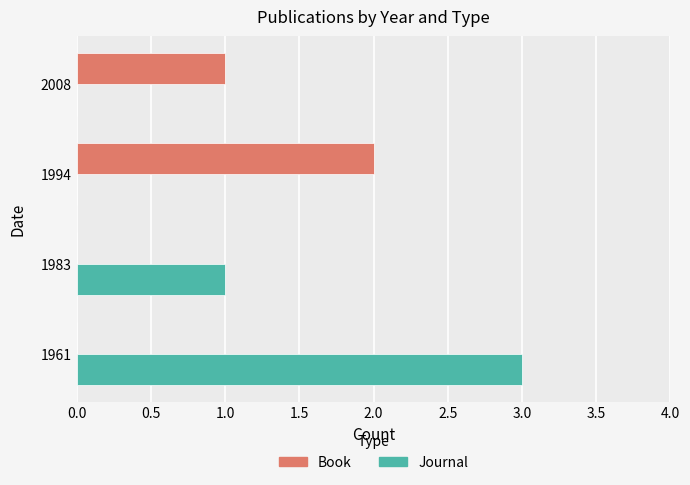

Between 1961 and 1994, which series saw the biggest shift?

Journal